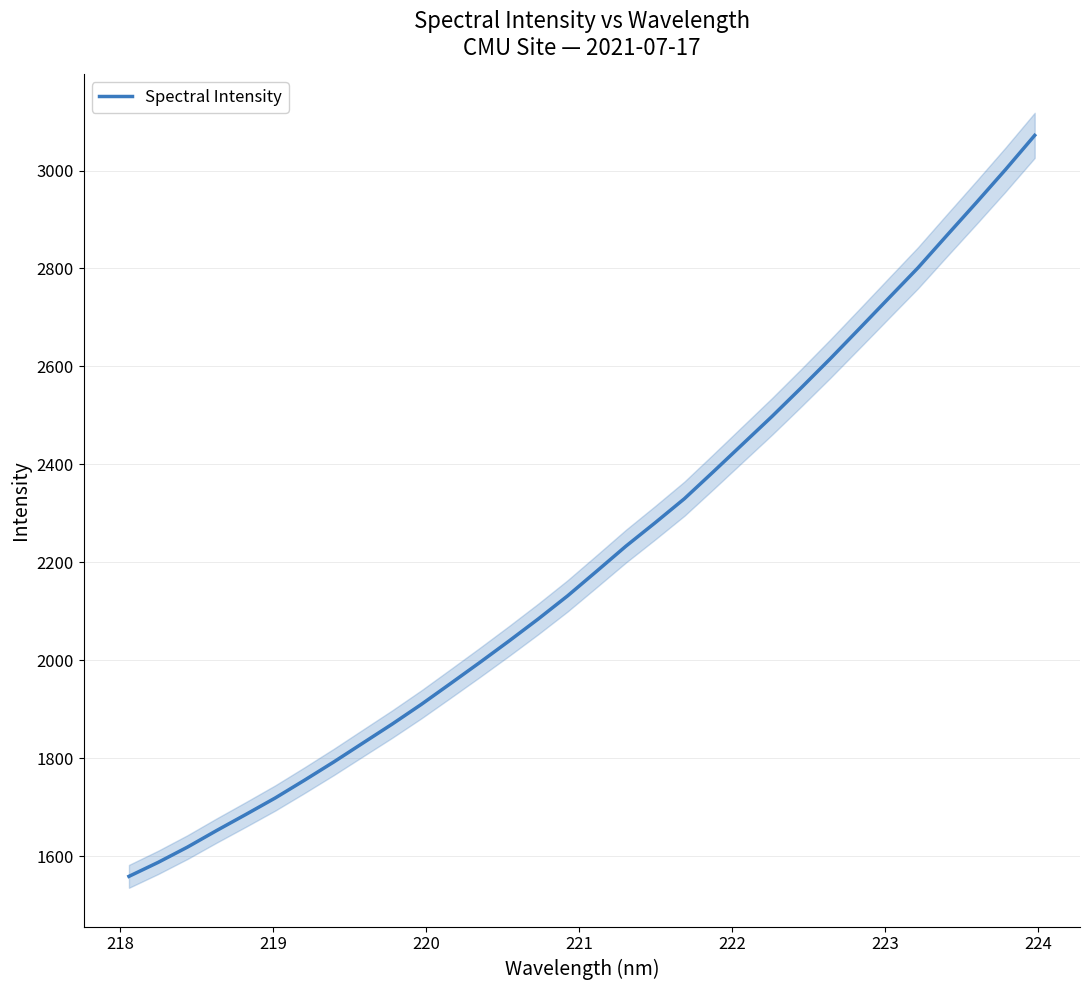

What is the lowest value of the Spectral Intensity series?

1558.6